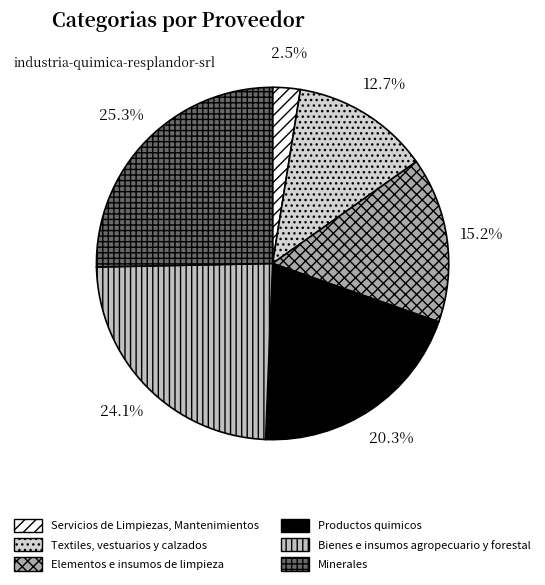

What percentage is the Elementos e insumos de limpieza slice, to the nearest percent?

15%